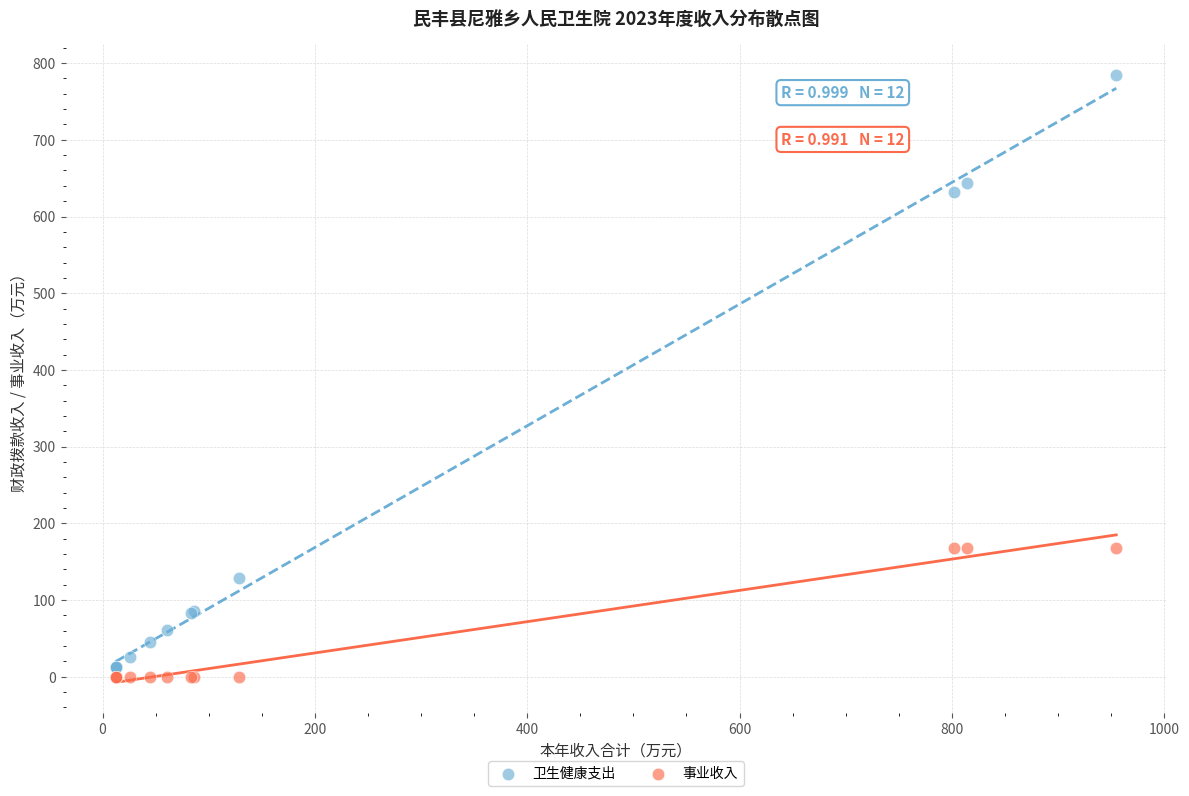

Which series reaches the maximum Y coordinate?

卫生健康支出